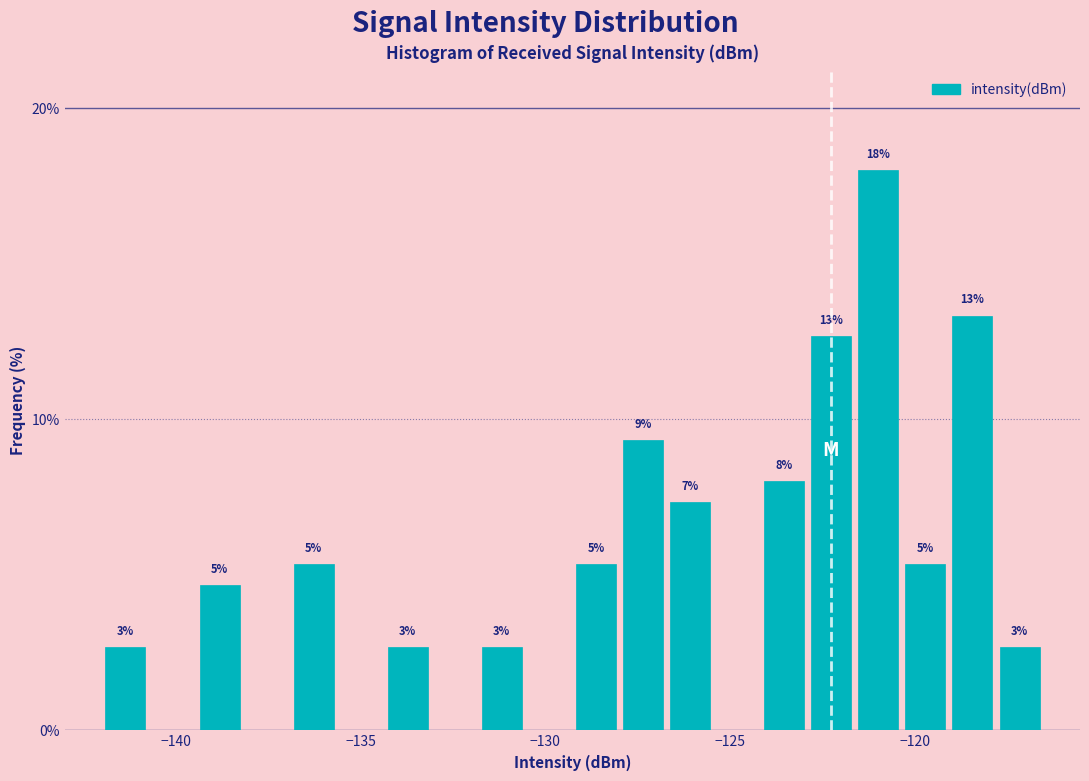

Around what value on the x-axis is the tallest bar? Give the approximate position of its centre, as read against the axis.

-121.0